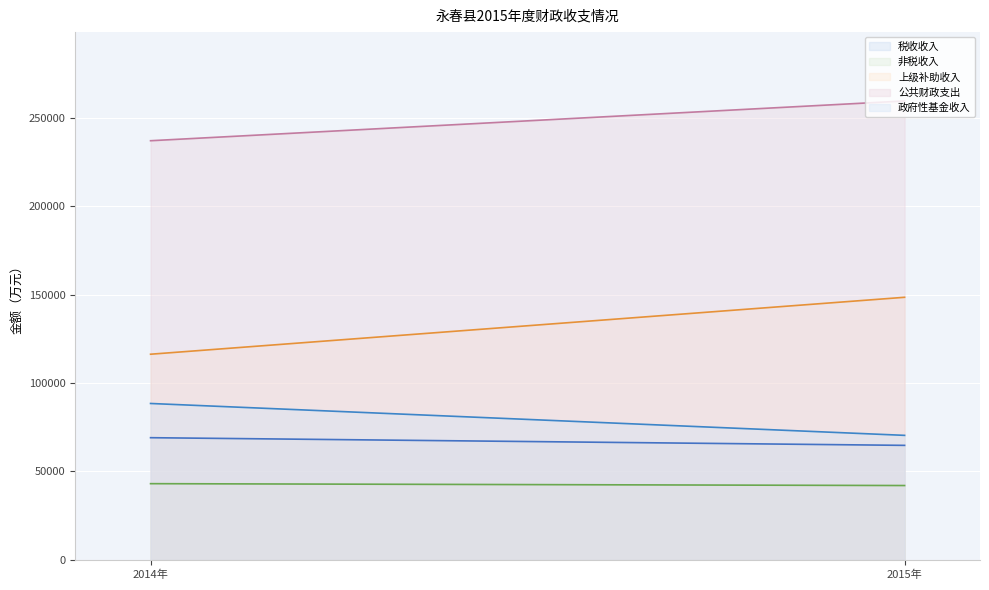

At which label is 公共财政支出 closest to 248304?

2014年